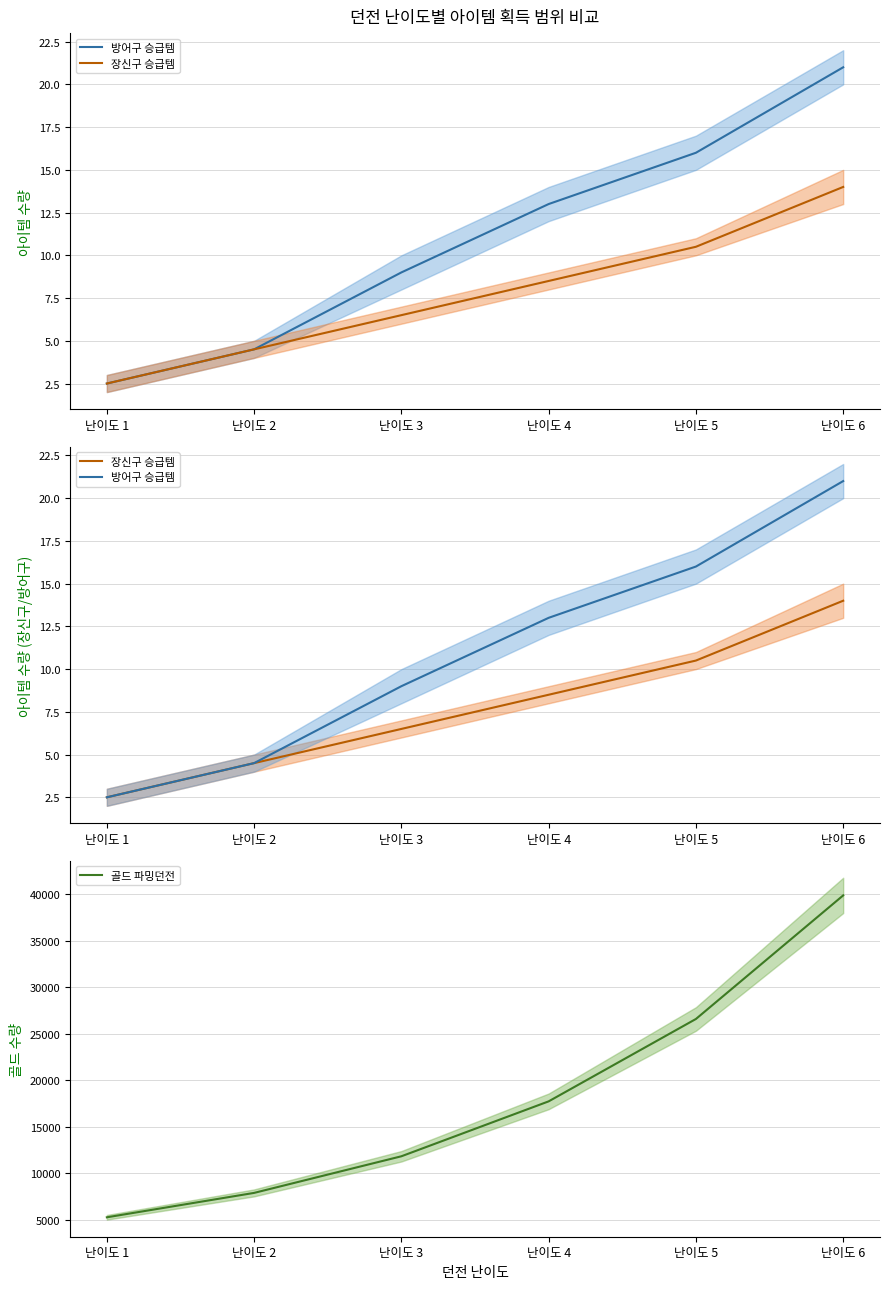

How many data points in 골드 파밍 mean are above 17718?

3